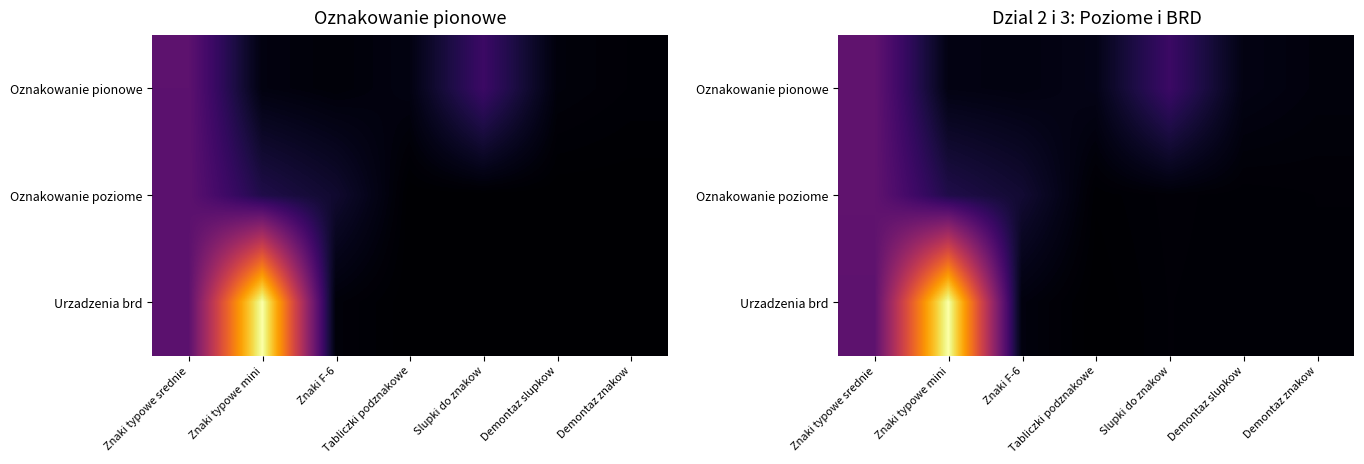

At which category is the sum across all series the highest?

Znaki typowe mini